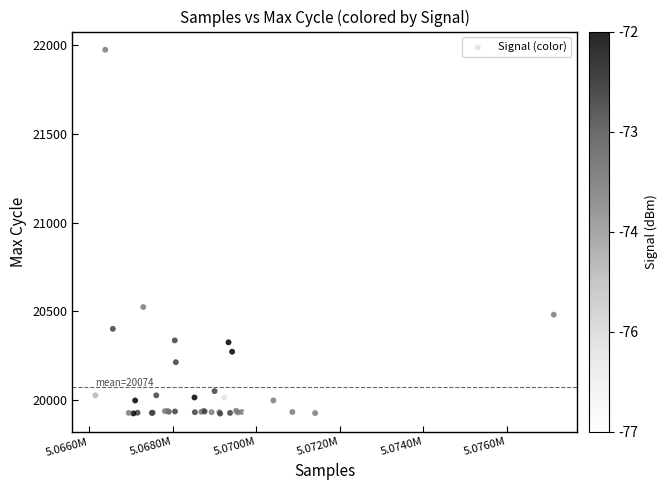

What Y value in the scatter plot is closest to 20950?

20525